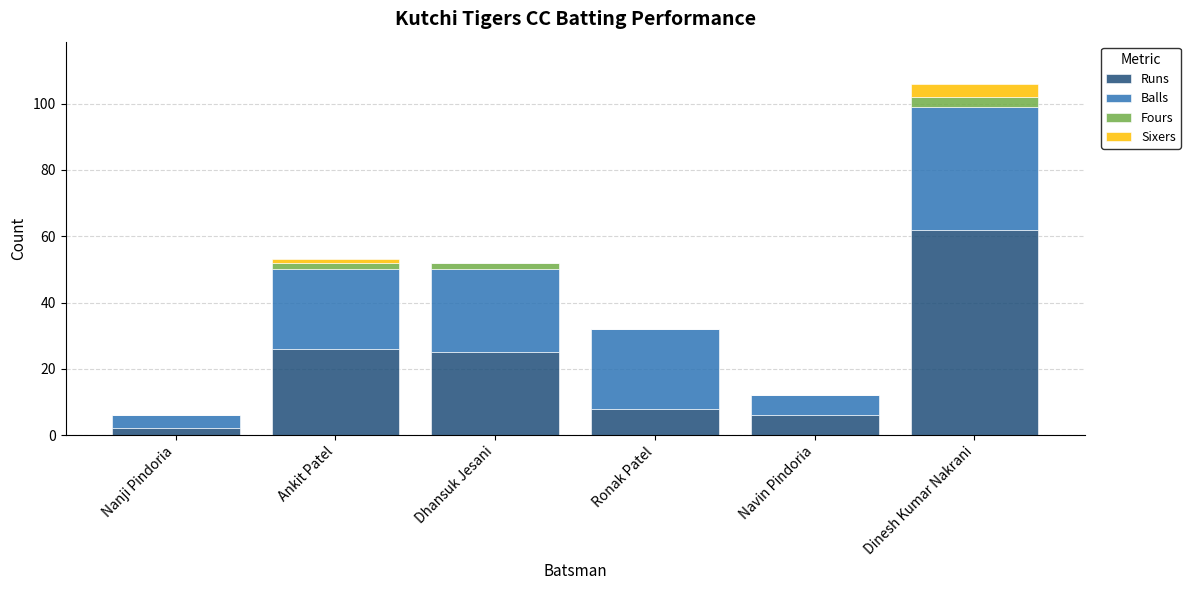

At which category is the sum across all series the highest?

Dinesh Kumar Nakrani